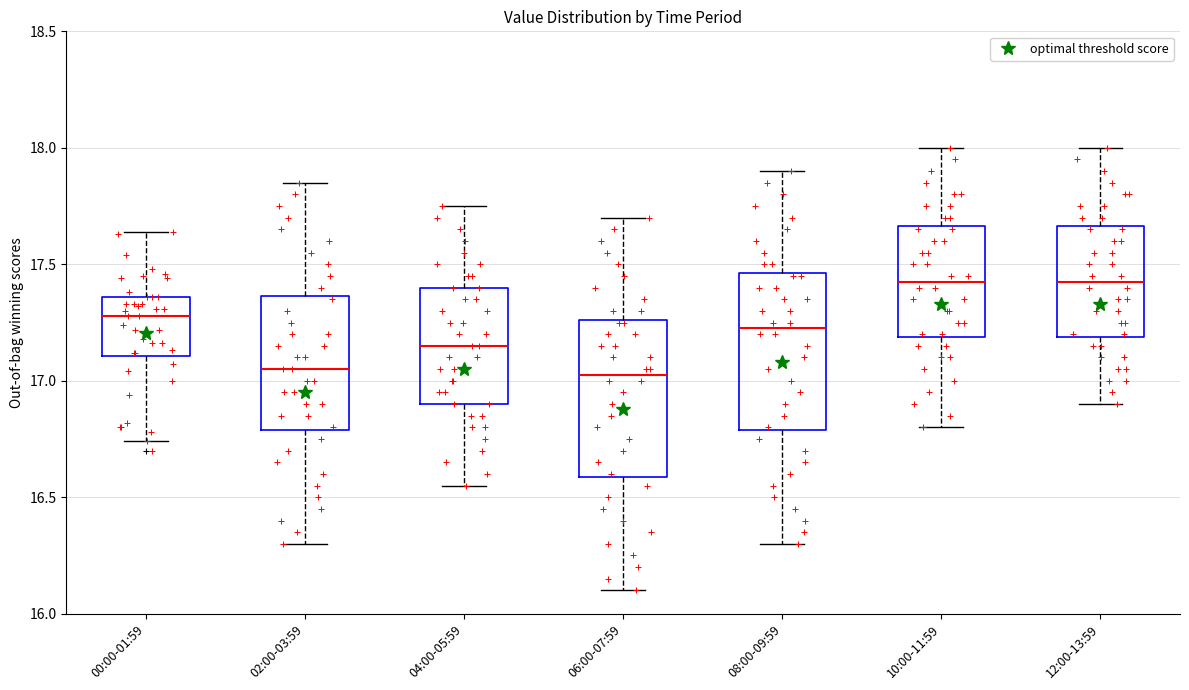

Where is the upper edge of the box for 00:00-01:59 on the y-axis? The values are not printed on the chart, so give them approximately, as read against the axis.

17.35